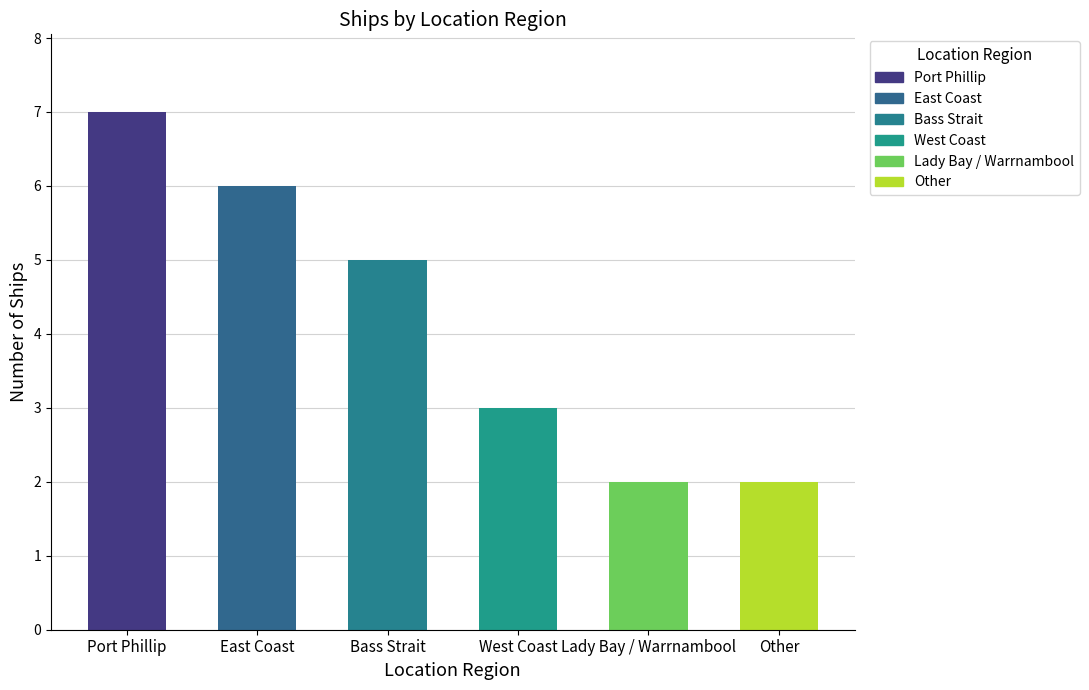

How many data points does each series have?

6